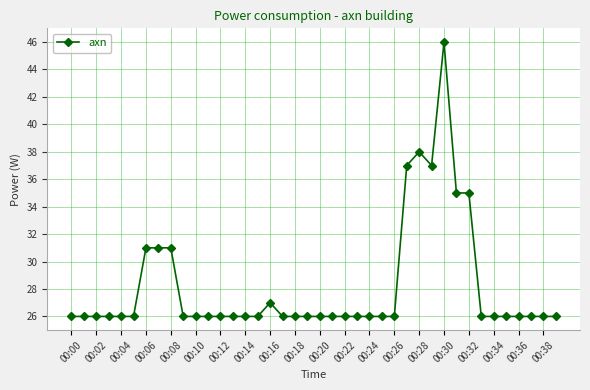

What is the greatest value displayed?

46